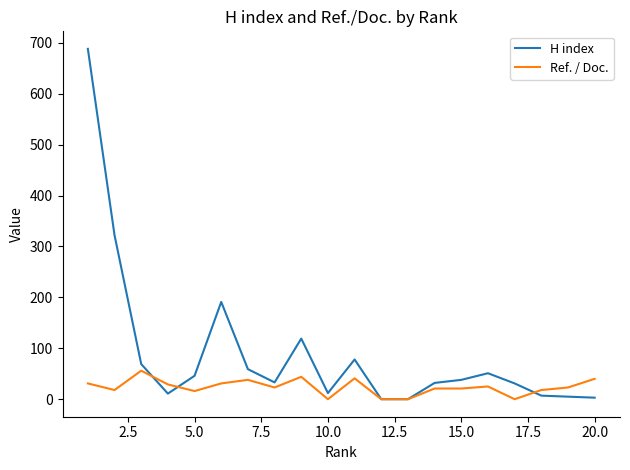

Rank the series by their maximum value, from lowest to highest.

Ref. / Doc., H index